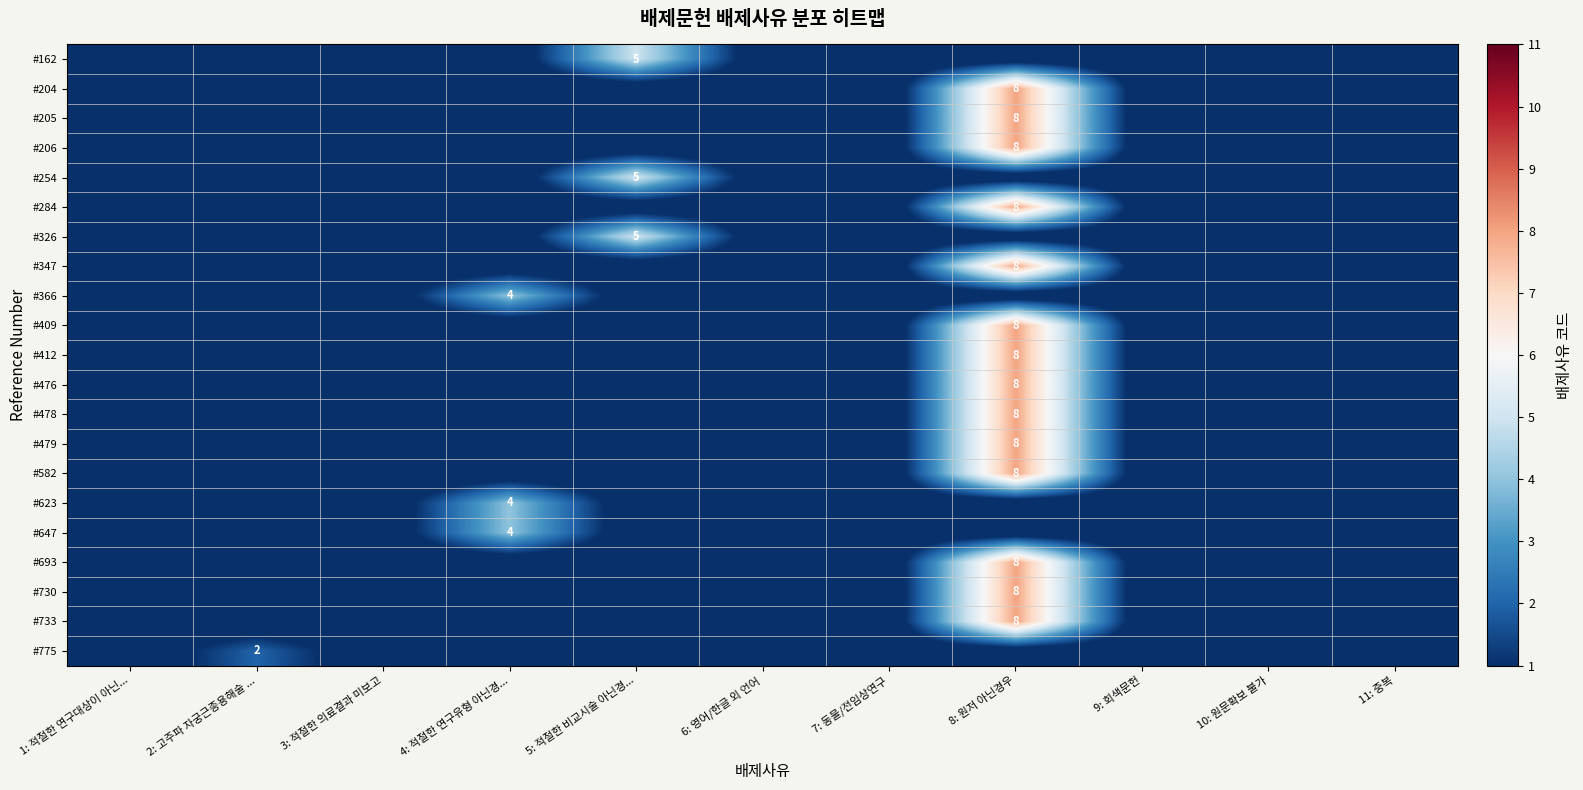

Count the number of data series in this chart.

21